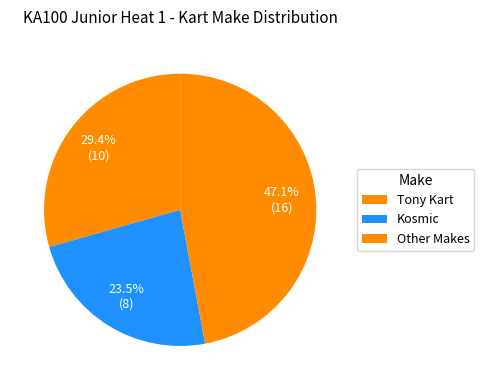

Is there any slice that represents more than half of the pie?

No